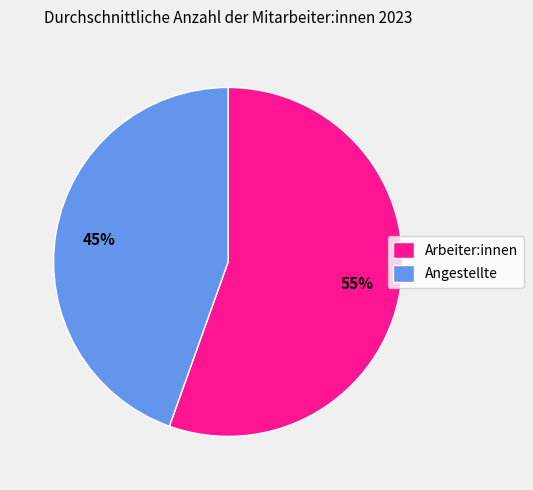

Is the sum of Angestellte and Arbeiter:innen greater than half?

Yes